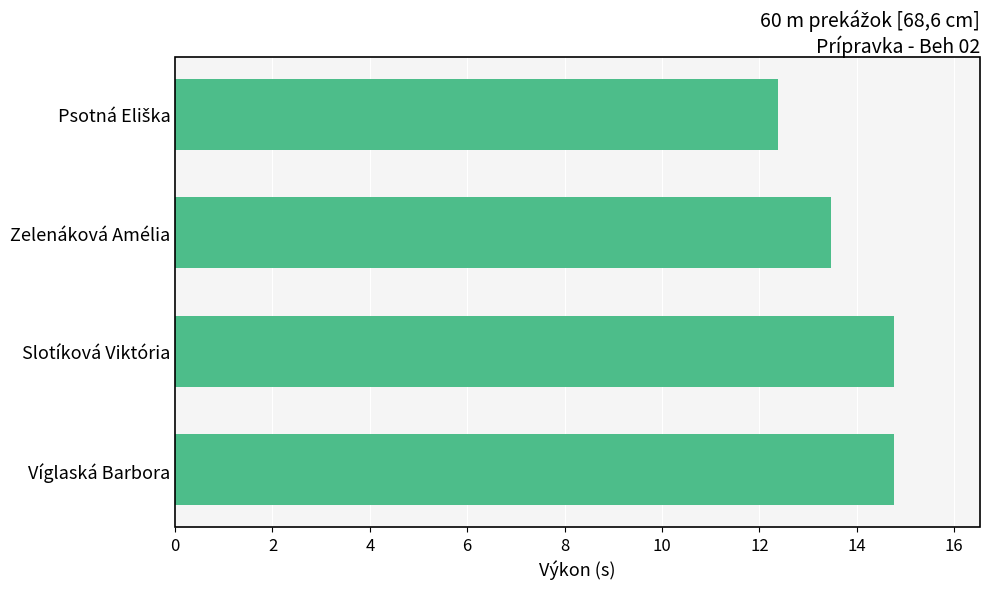

What is the difference between the maximum and minimum values?

2.4